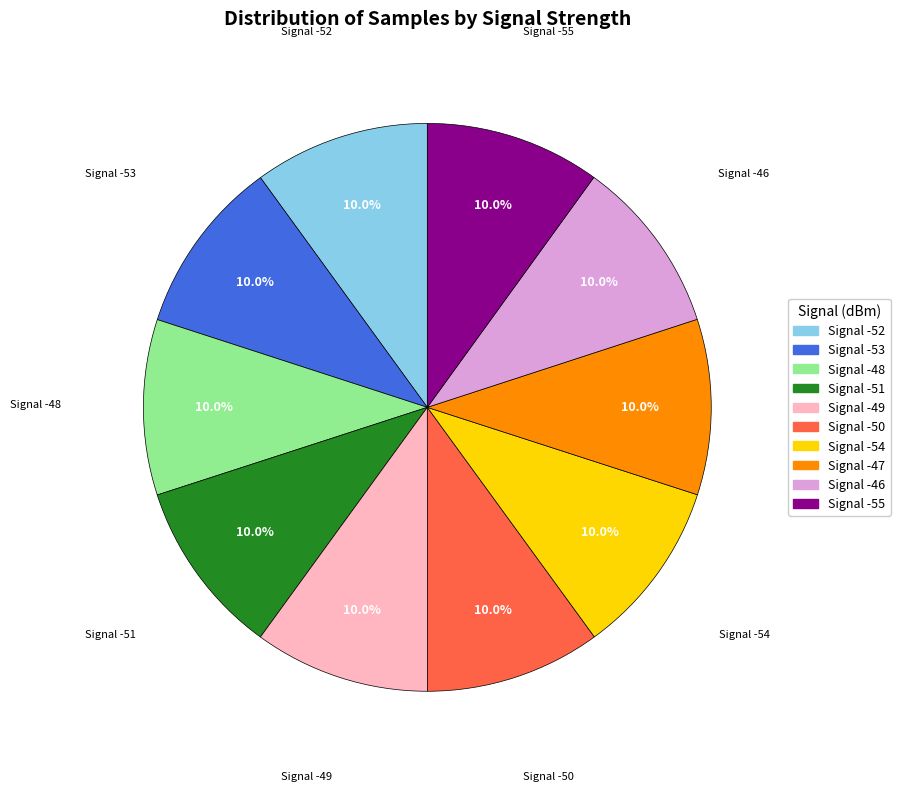

Do Signal -48 and Signal -50 together represent more than half of the pie?

No